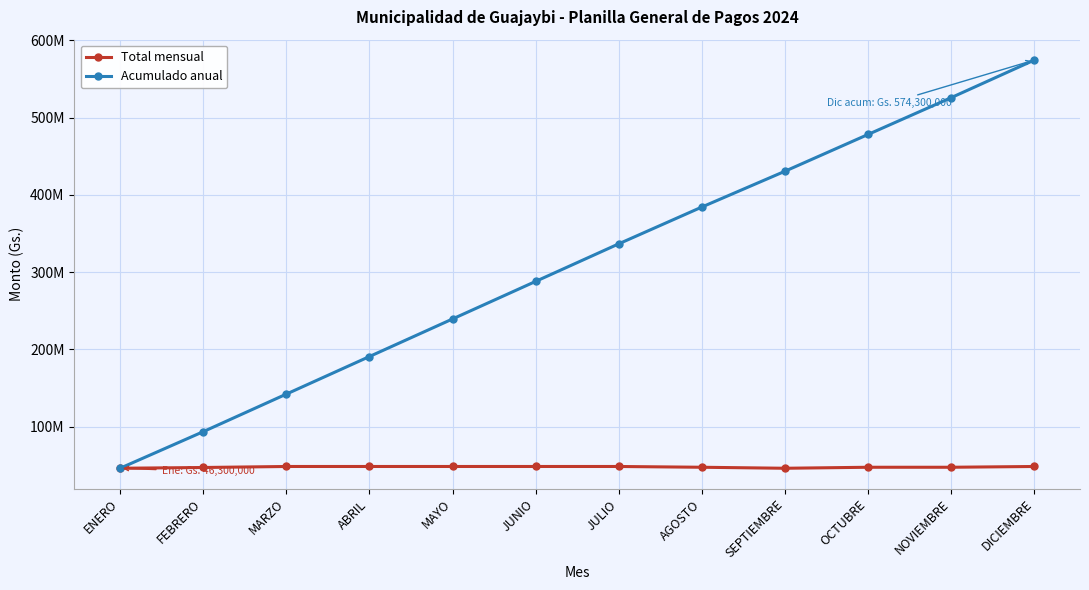

True or false: Total mensual has a value of 47300000 at FEBRERO.

True